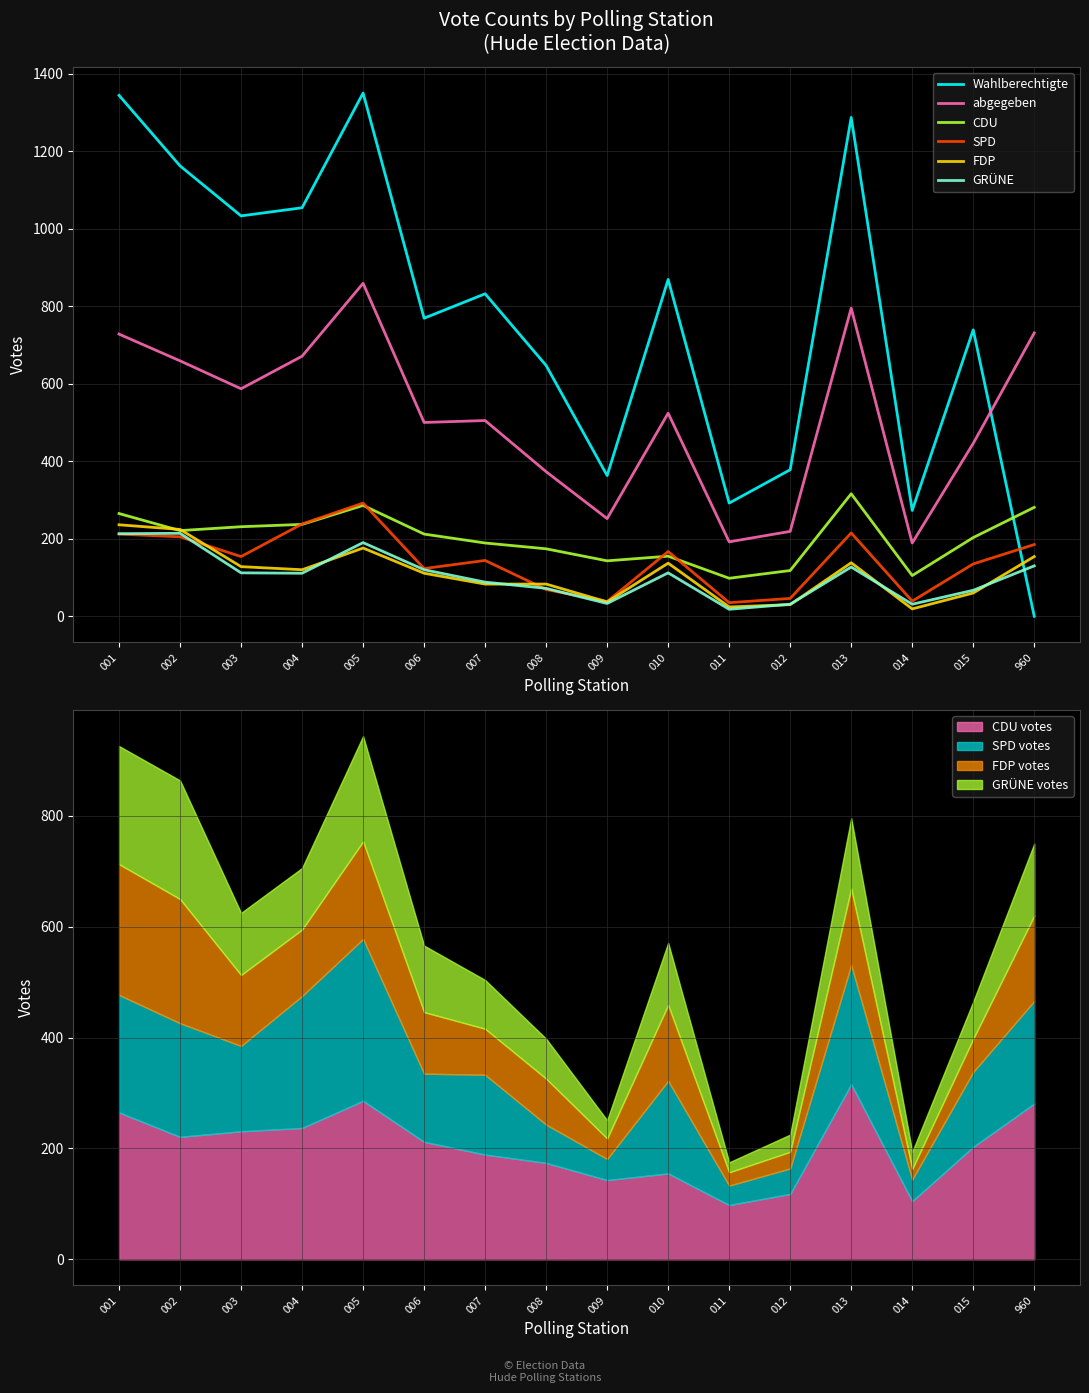

At how many categories does at least one series exceed 102?

16